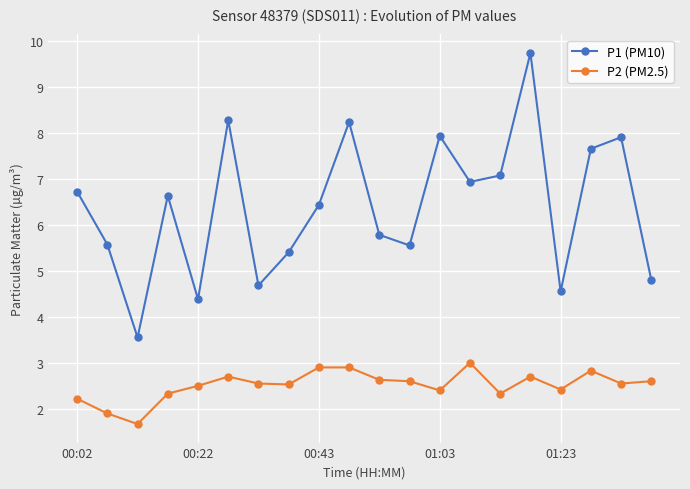

Is this an area chart (filled region under the line)?

No